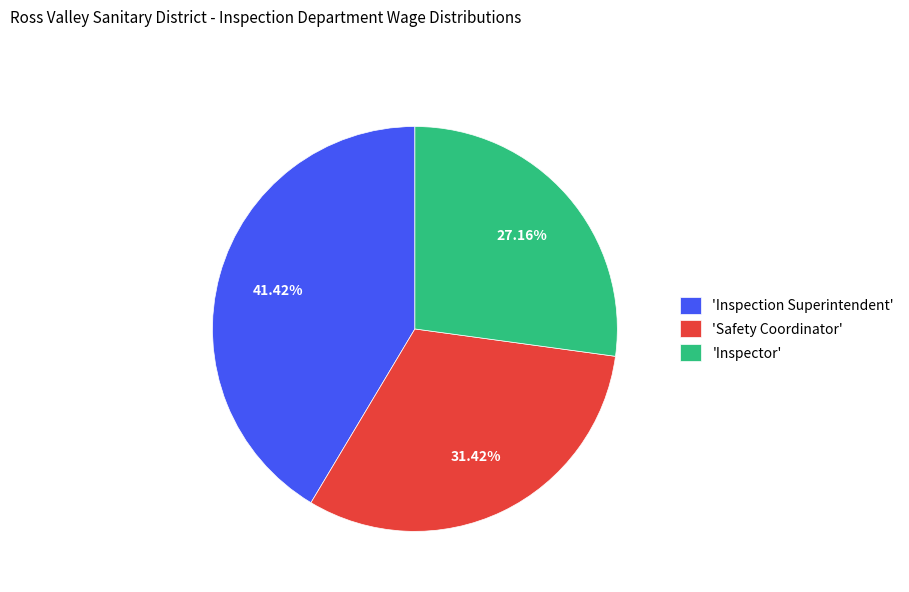

Which slice is the largest?

'Inspection Superintendent'